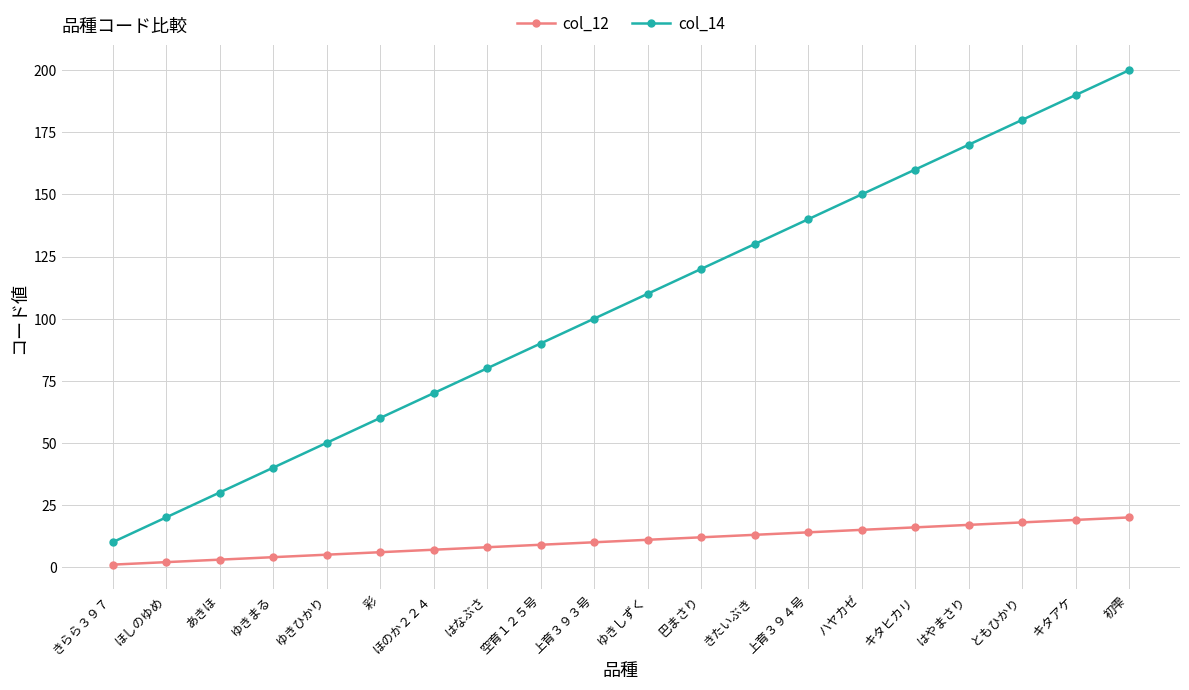

Rank the series at ハヤカゼ from lowest to highest value.

col_12, col_14